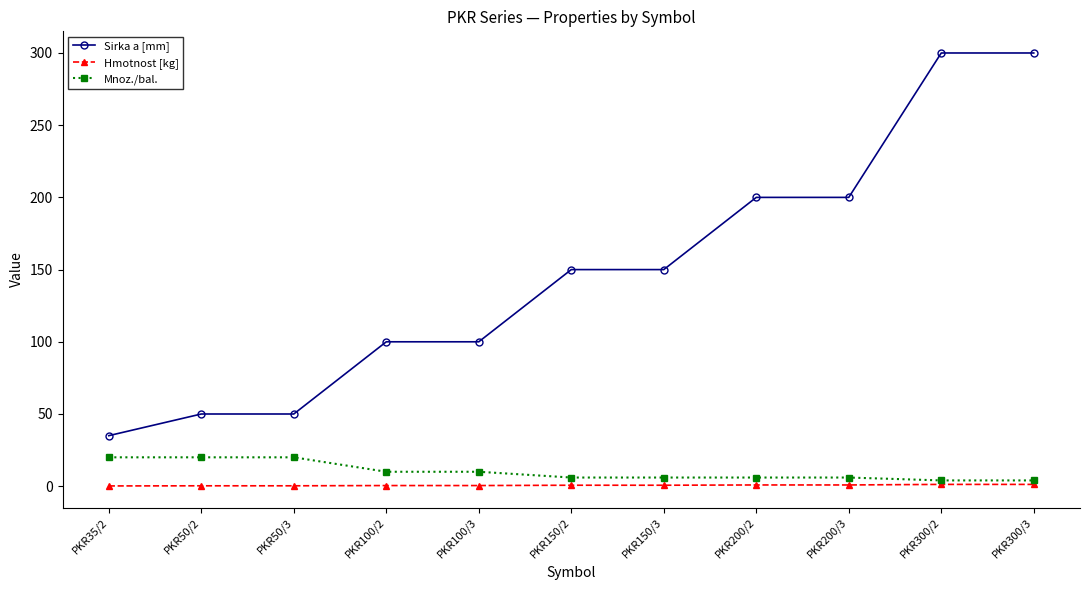

What is the label of the 5th point from the right?

PKR150/3